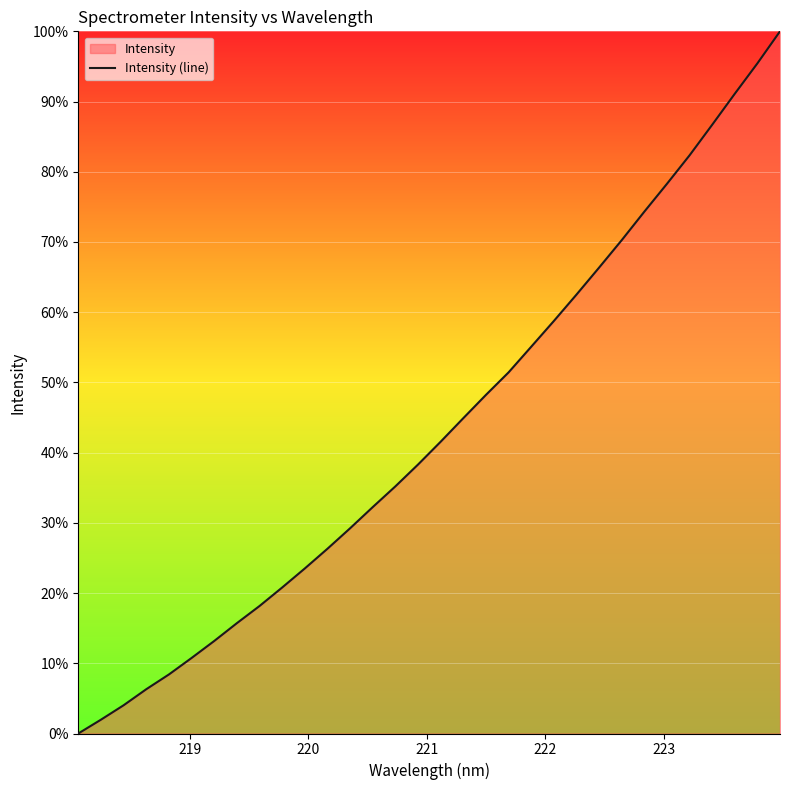

What is the difference between the maximum and minimum values?

100.0